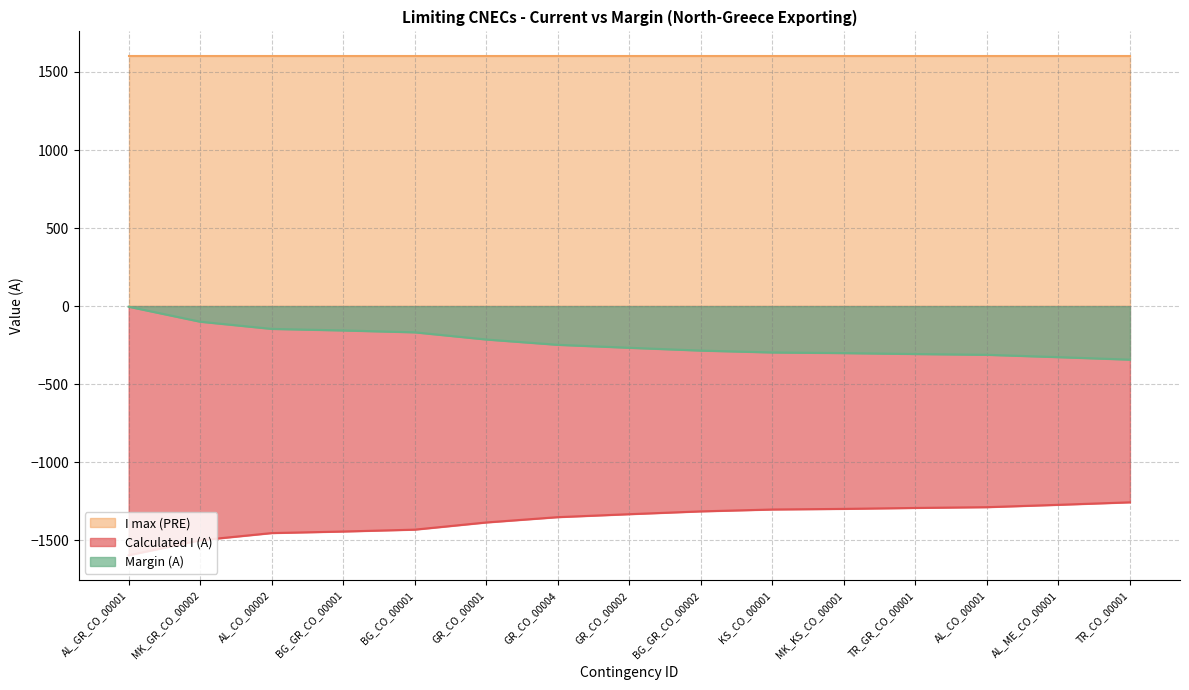

At which category does the chart reach its minimum across all series?

AL_GR_CO_00001